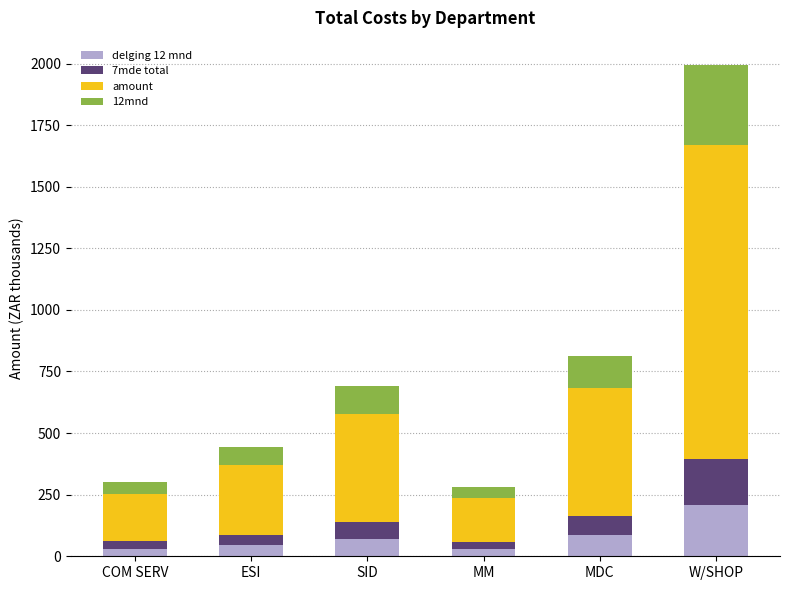

Which category has the highest value in the delging 12 mnd series?

W/SHOP